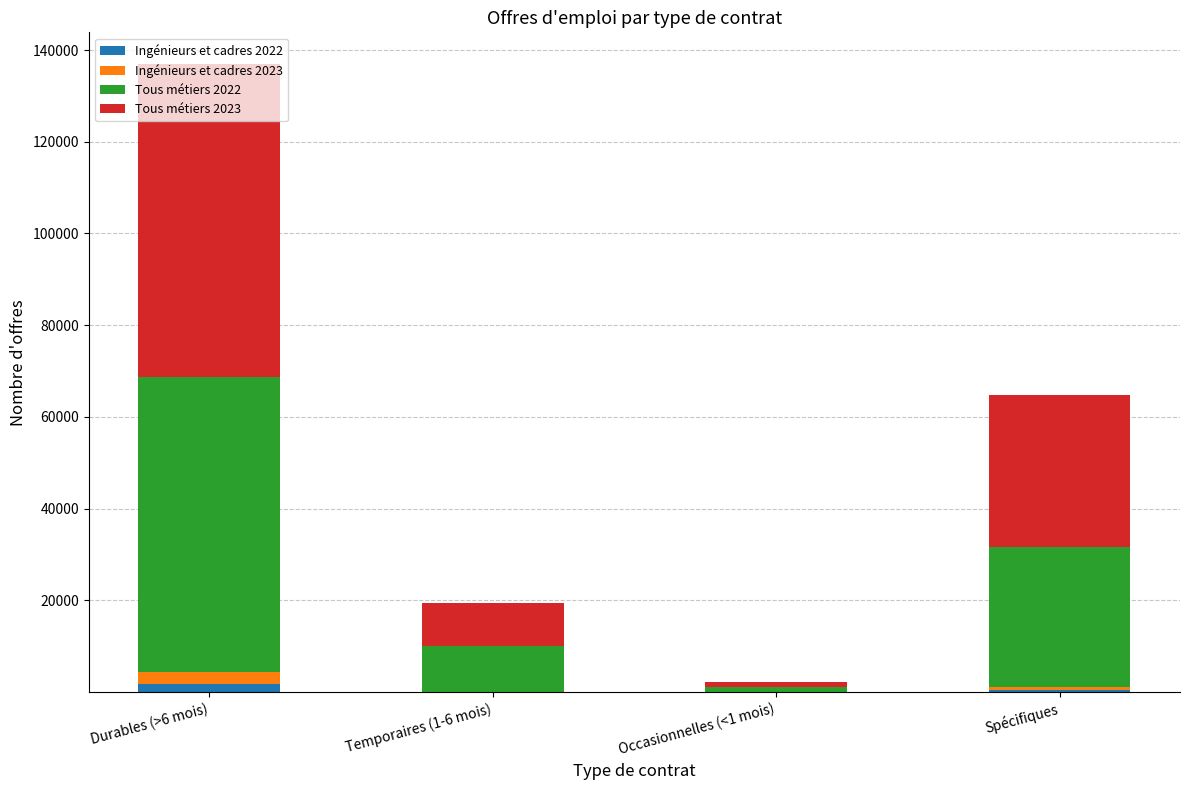

At which category is the sum across all series the highest?

Durables (>6 mois)